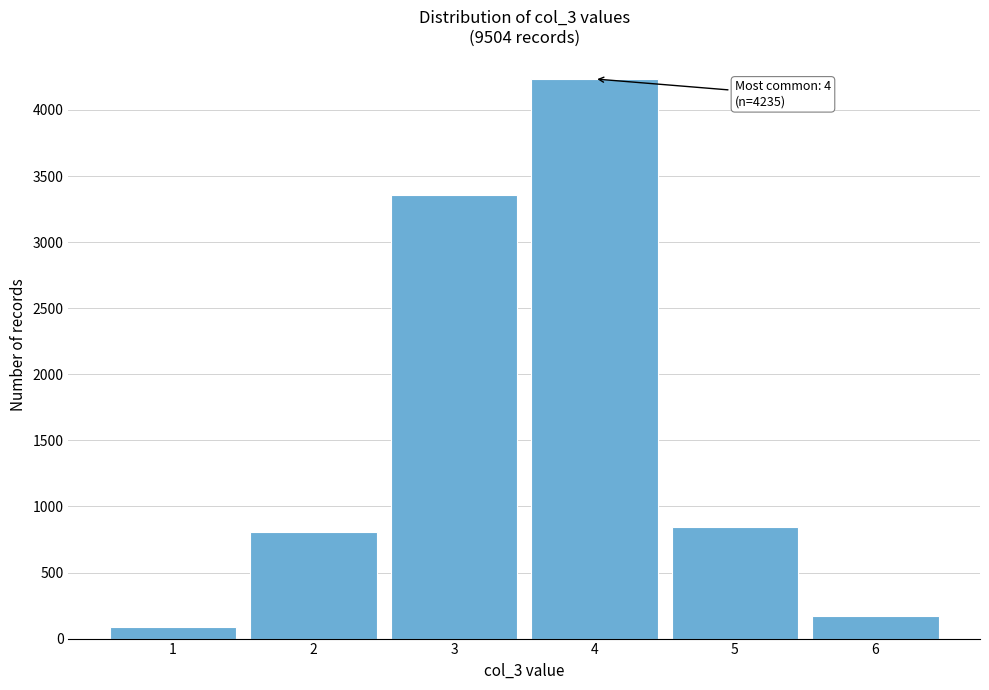

Over which range of the x-axis is the bar tallest?

3.5 to 4.5